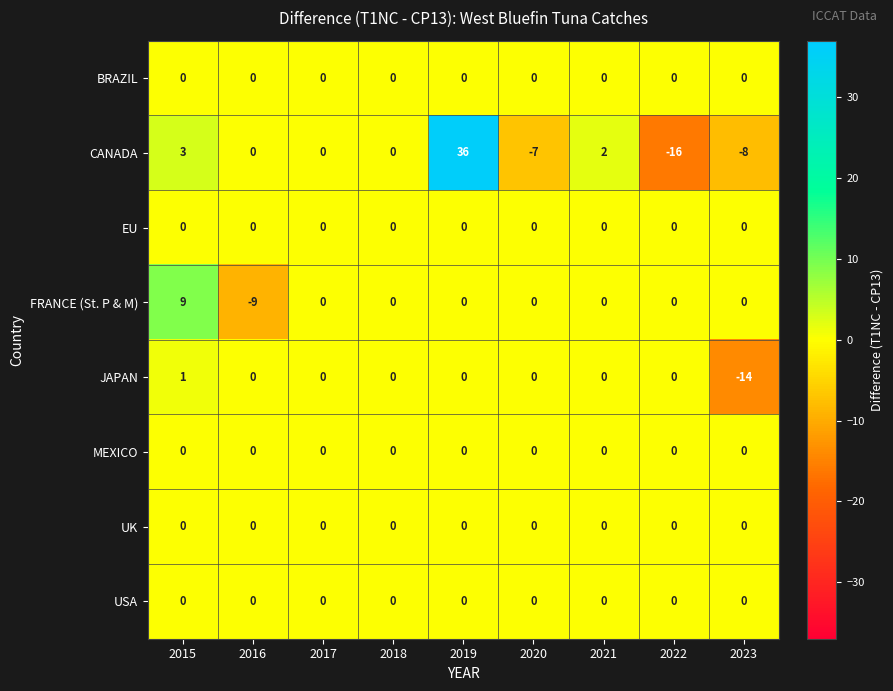

At which category does the chart reach its minimum across all series?

2022